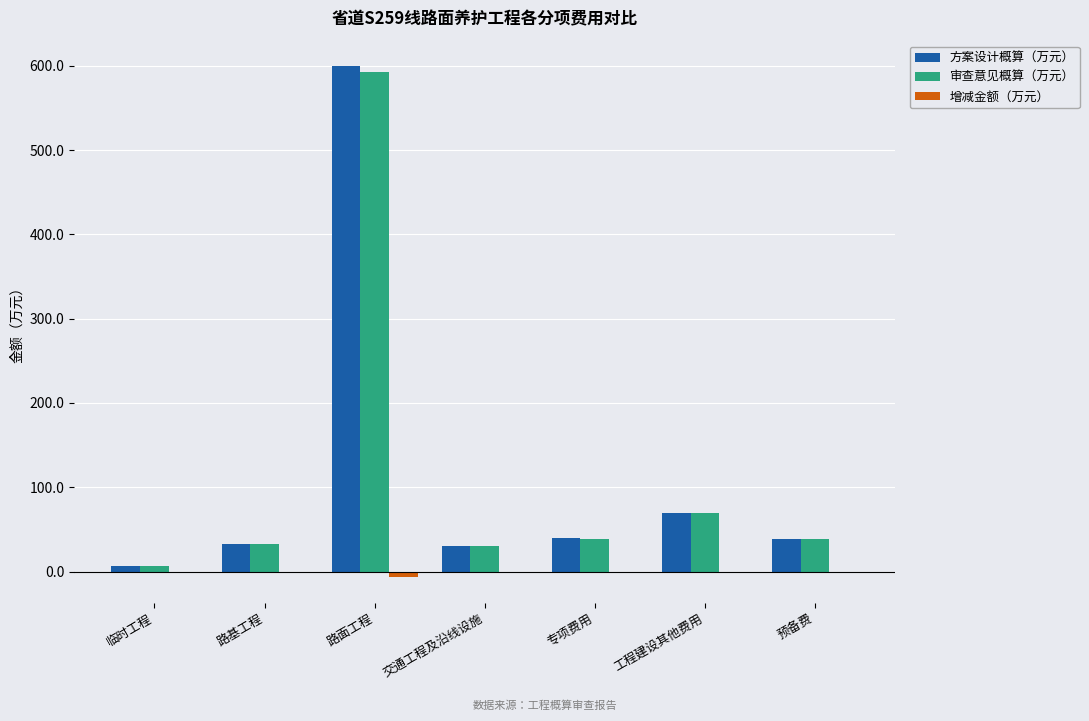

How many groups of bars are there?

7